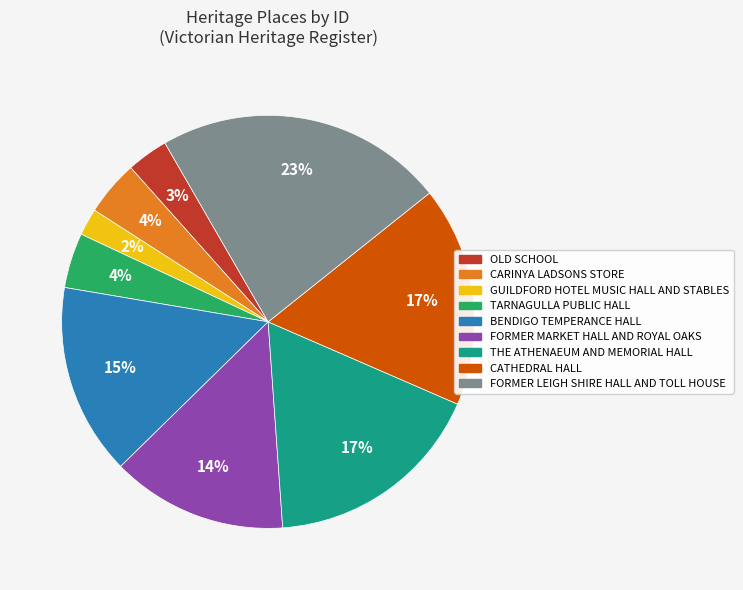

How many segments does this pie chart have?

9